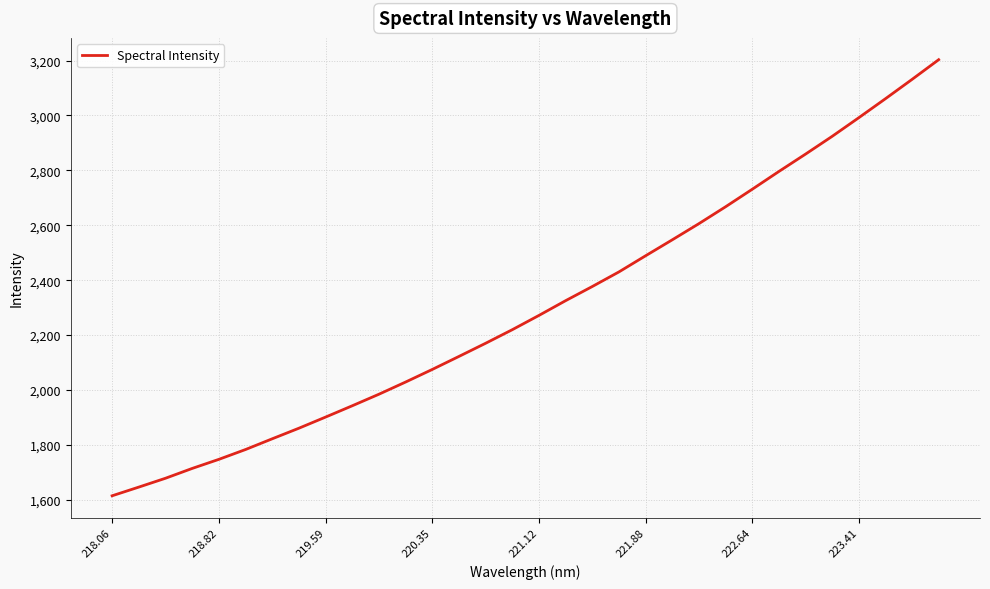

What is the difference between the maximum and minimum values?

1589.2